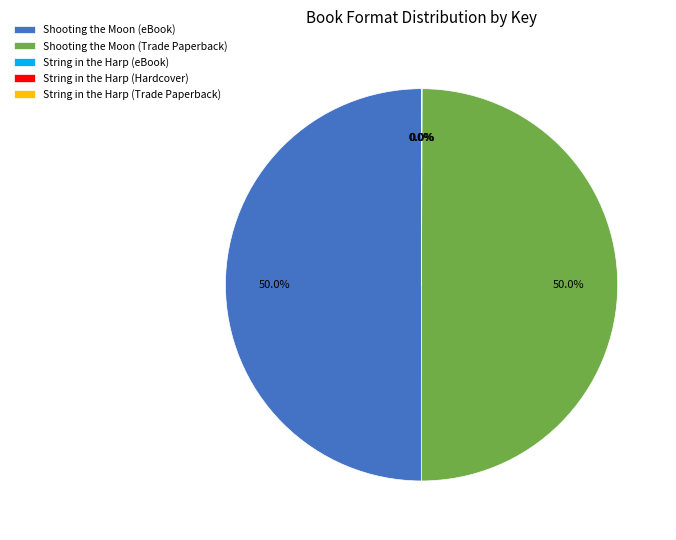

What is the ratio of the value at Shooting the Moon (Trade Paperback) to the value at Shooting the Moon (eBook)?

1.0